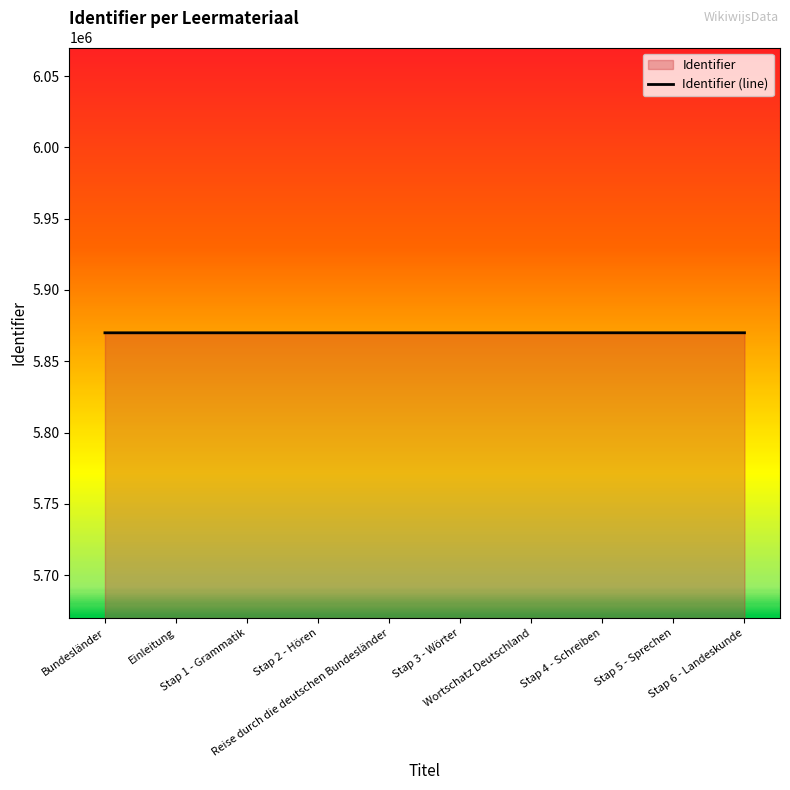

True or false: there are more than 1 points higher than both neighbors.

False